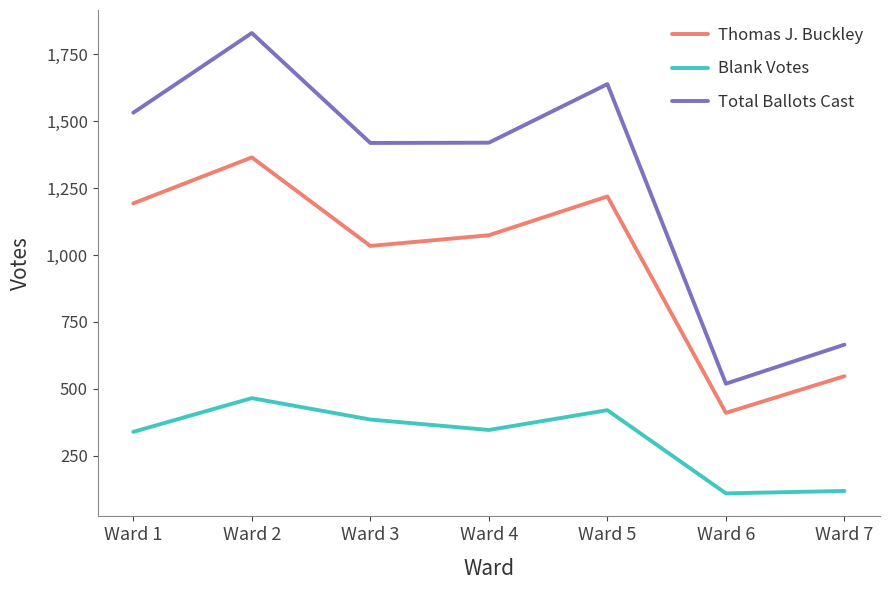

True or false: Blank Votes has more than 1 points higher than both neighbors.

True